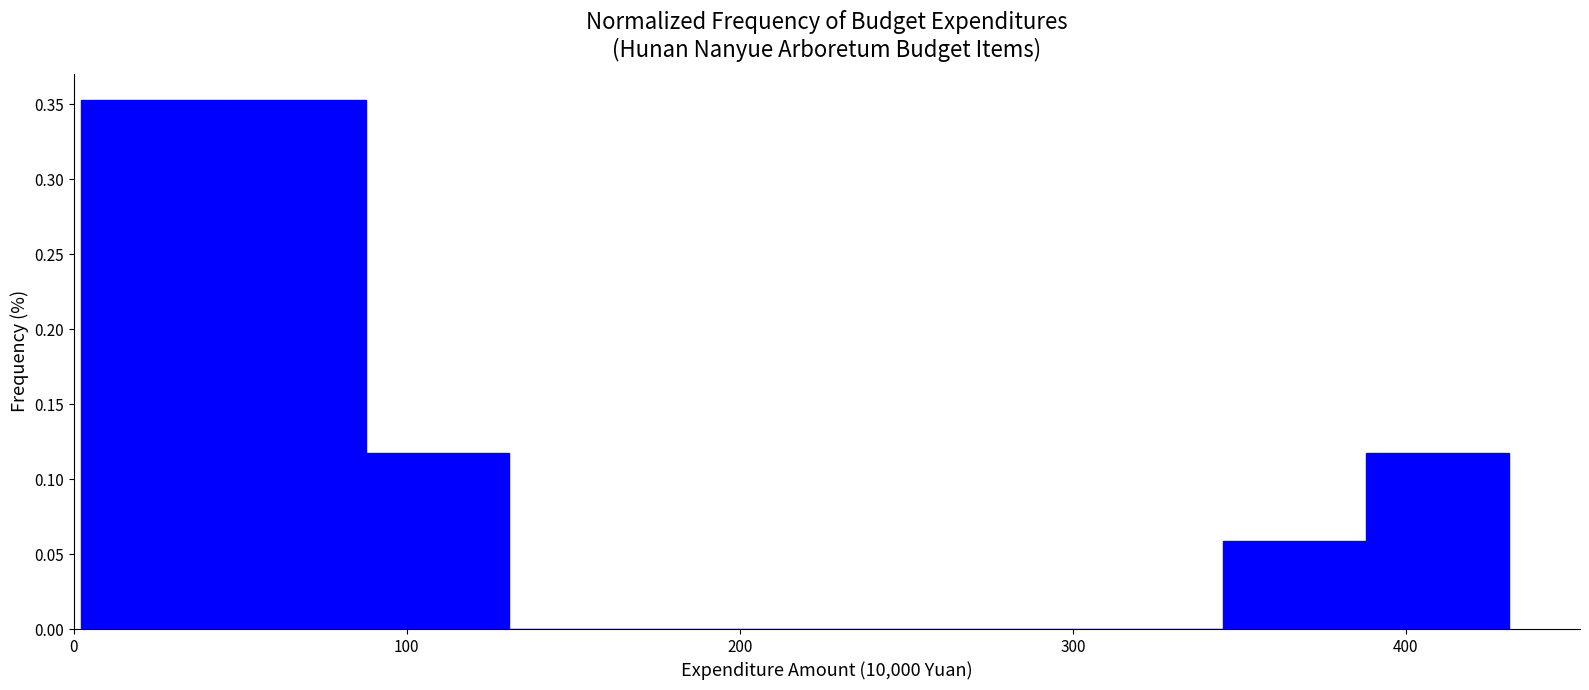

Reading left to right, list every bar in this chart as the range it spans on the x-axis followed by its height. Neither the bar edges nor the heights are printed on the chart, so give them approximately, as read against the axes.

0 to 40: 0.355
40 to 90: 0.355
90 to 130: 0.120
130 to 170: 0
170 to 220: 0
220 to 260: 0
260 to 300: 0
300 to 350: 0
350 to 390: 0.060
390 to 430: 0.120